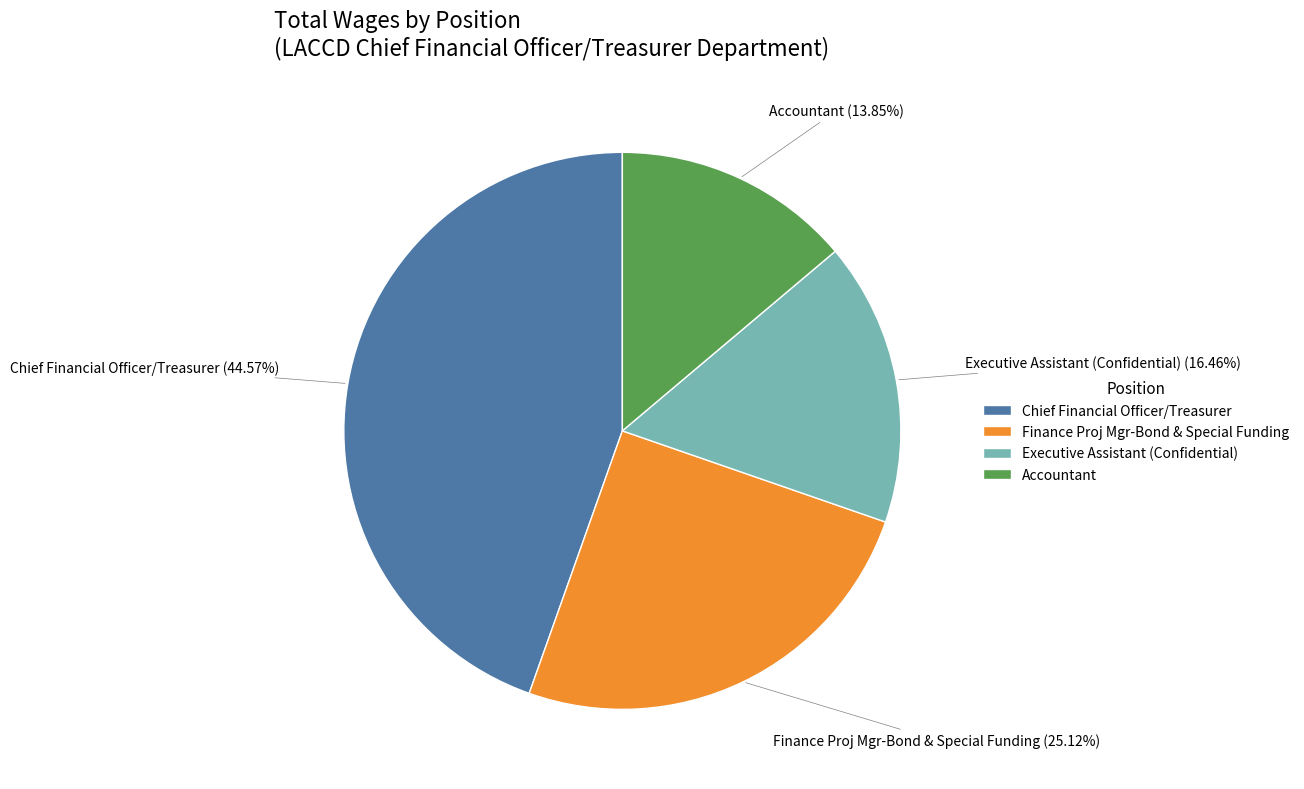

Count the number of slices in the pie.

4